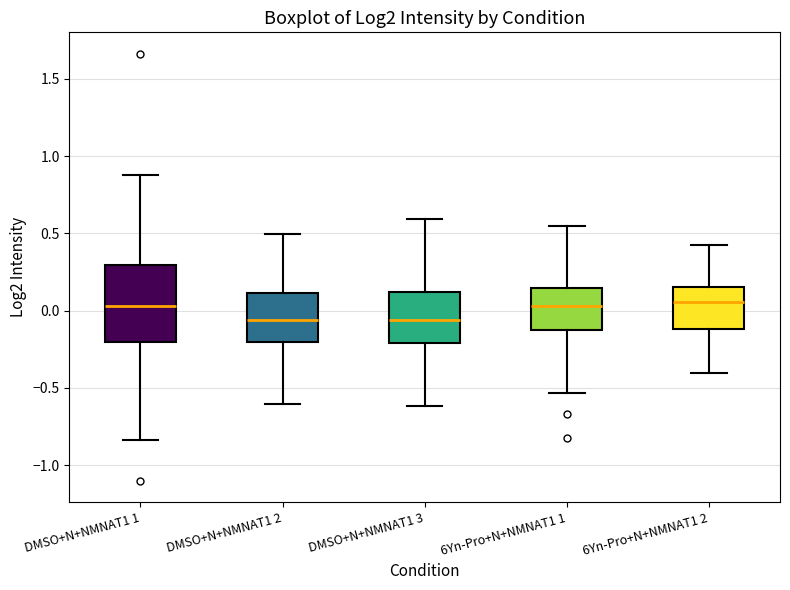

Where does the upper whisker of the box for DMSO+N+NMNAT1 2 end on the y-axis? The values are not printed on the chart, so give them approximately, as read against the axis.

0.50